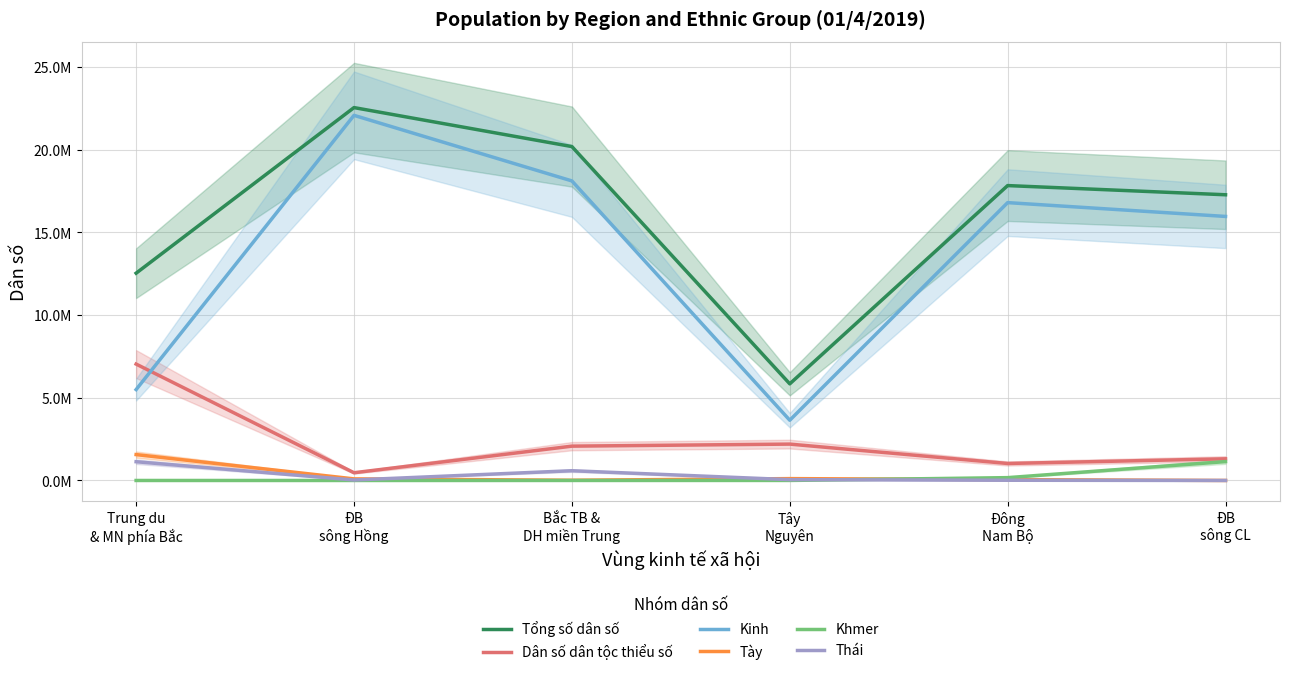

Which series has the largest total across all categories?

Tổng số dân số